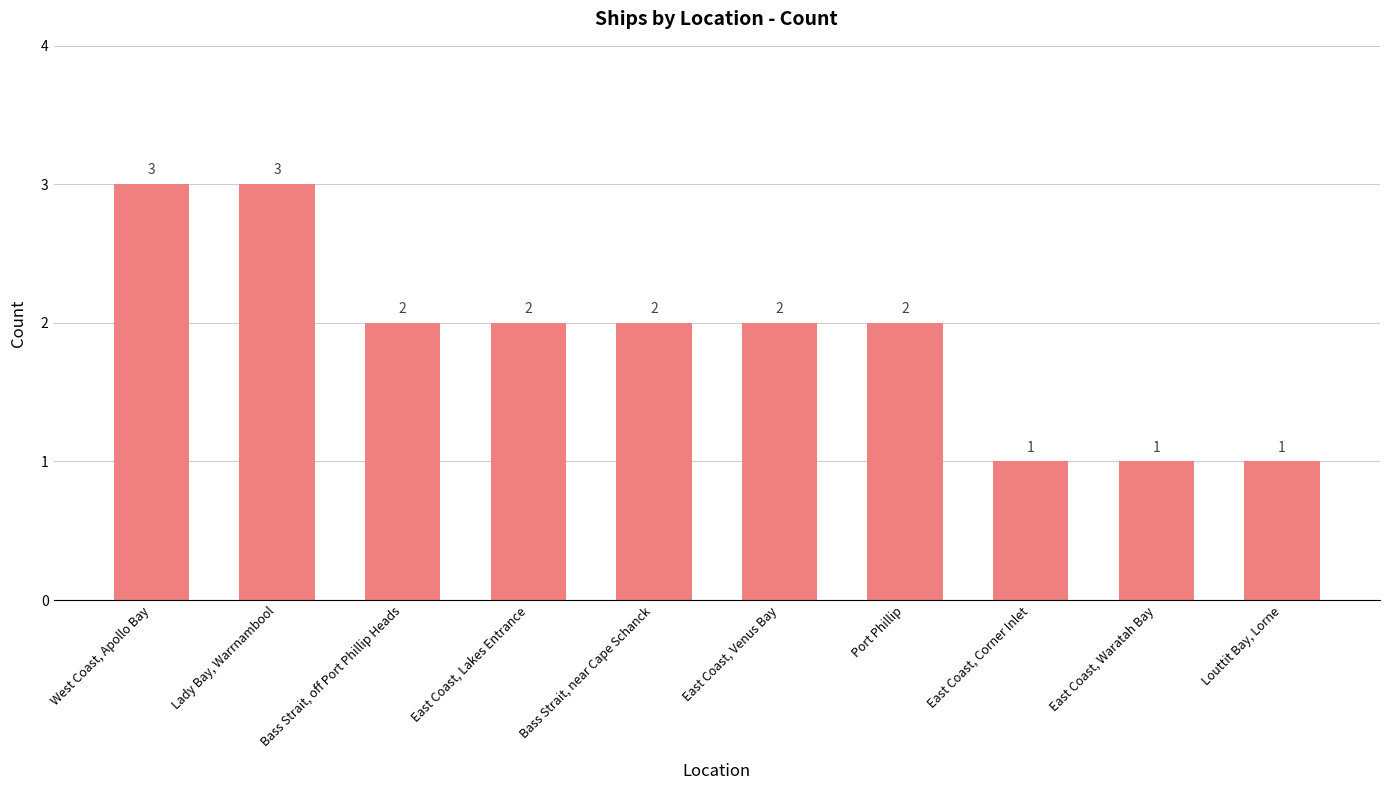

What is the label of the 2nd bar from the right?

East Coast, Waratah Bay